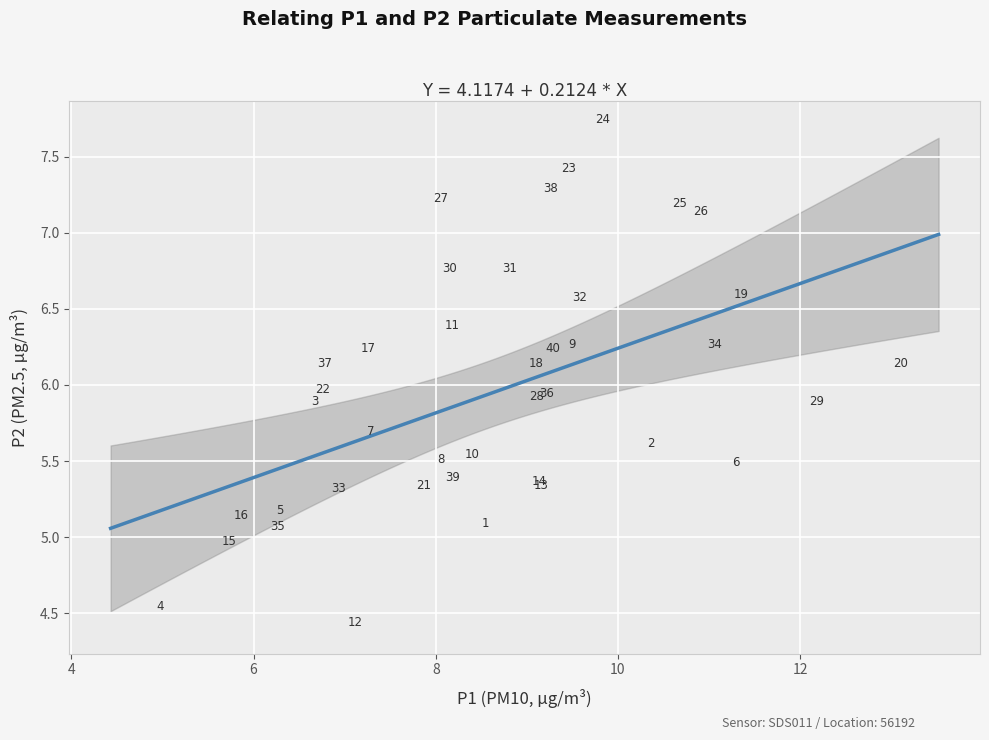

What Y value in the scatter plot is closest to 6?

5.9